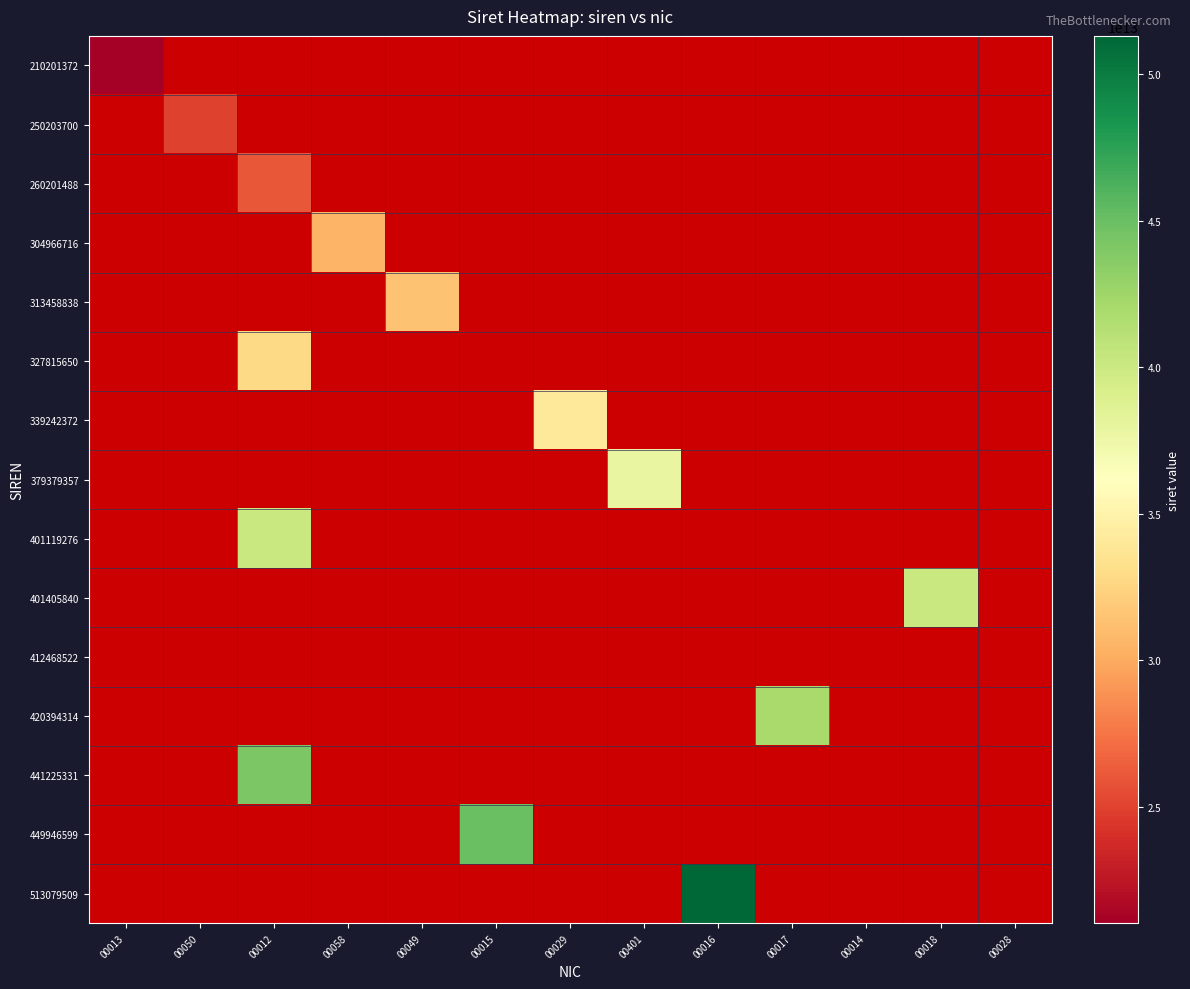

How many data points does each series have?

13